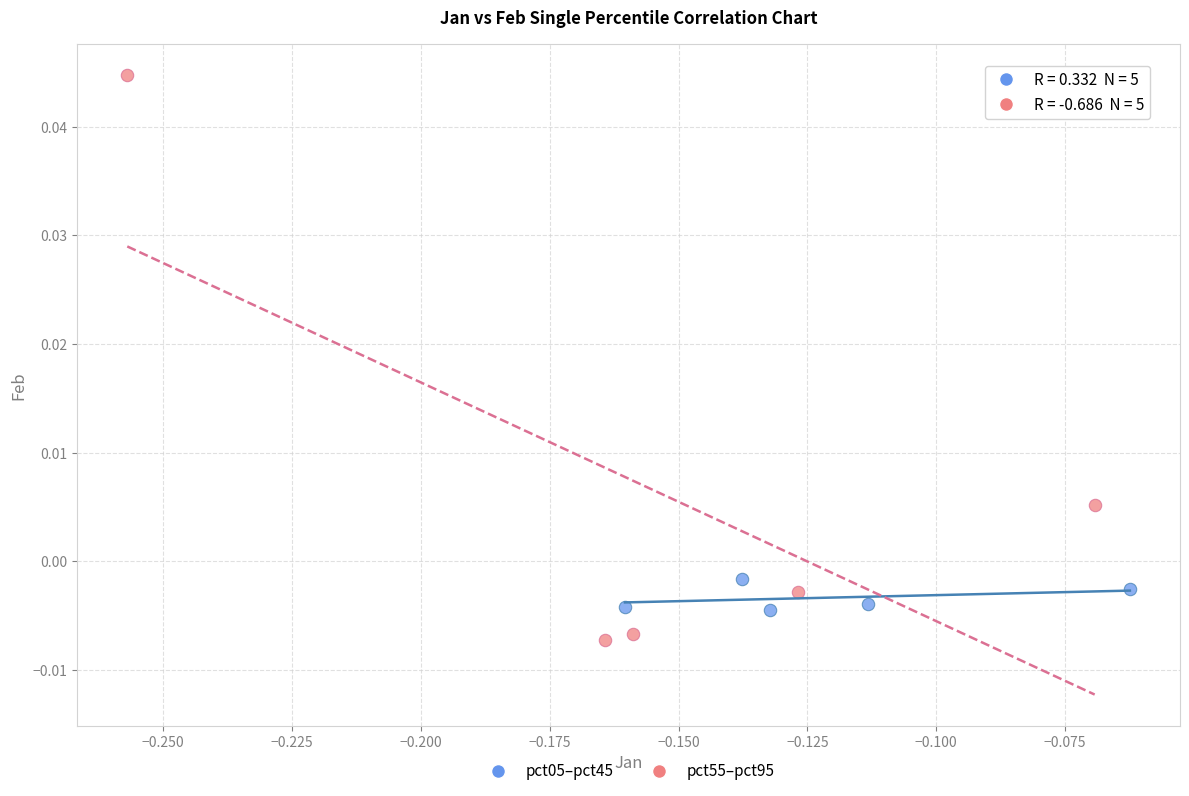

Which series contains the highest Y value?

pct55–pct95